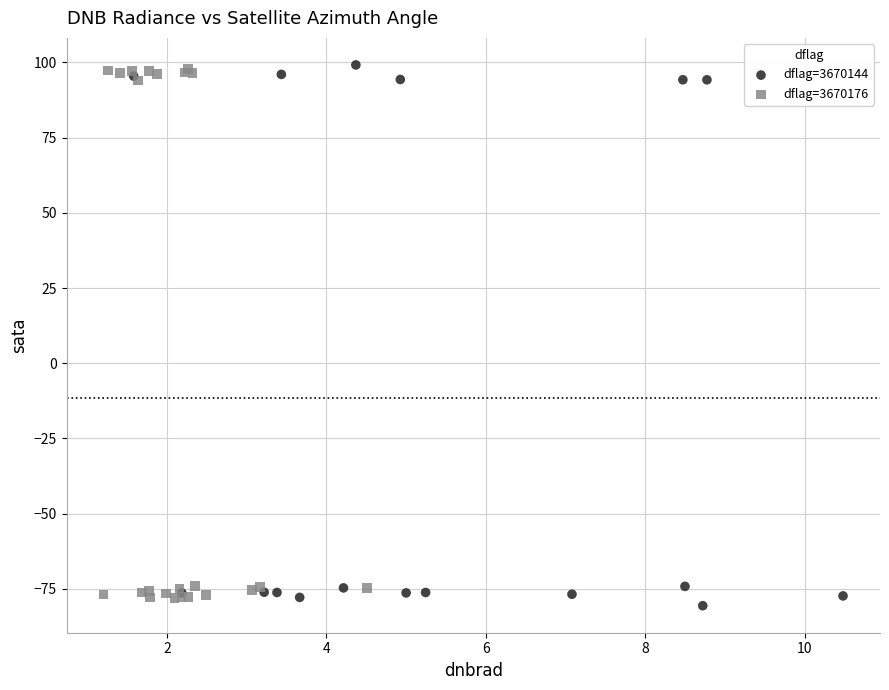

Which series has the widest spread of Y values?

dflag=3670144